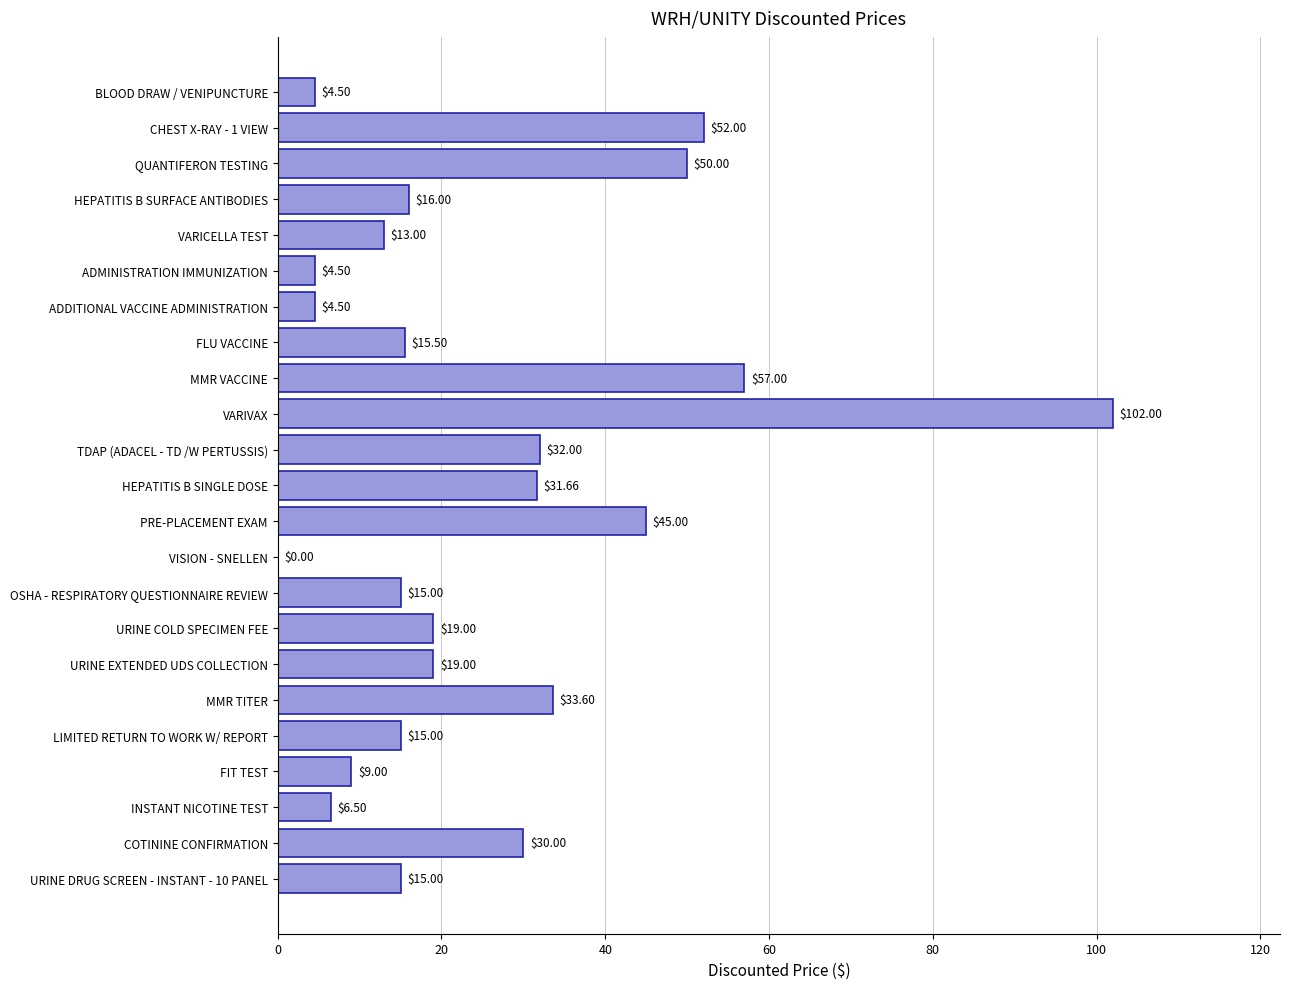

What is the change in value from ADDITIONAL VACCINE ADMINISTRATION to MMR VACCINE?

+52.5